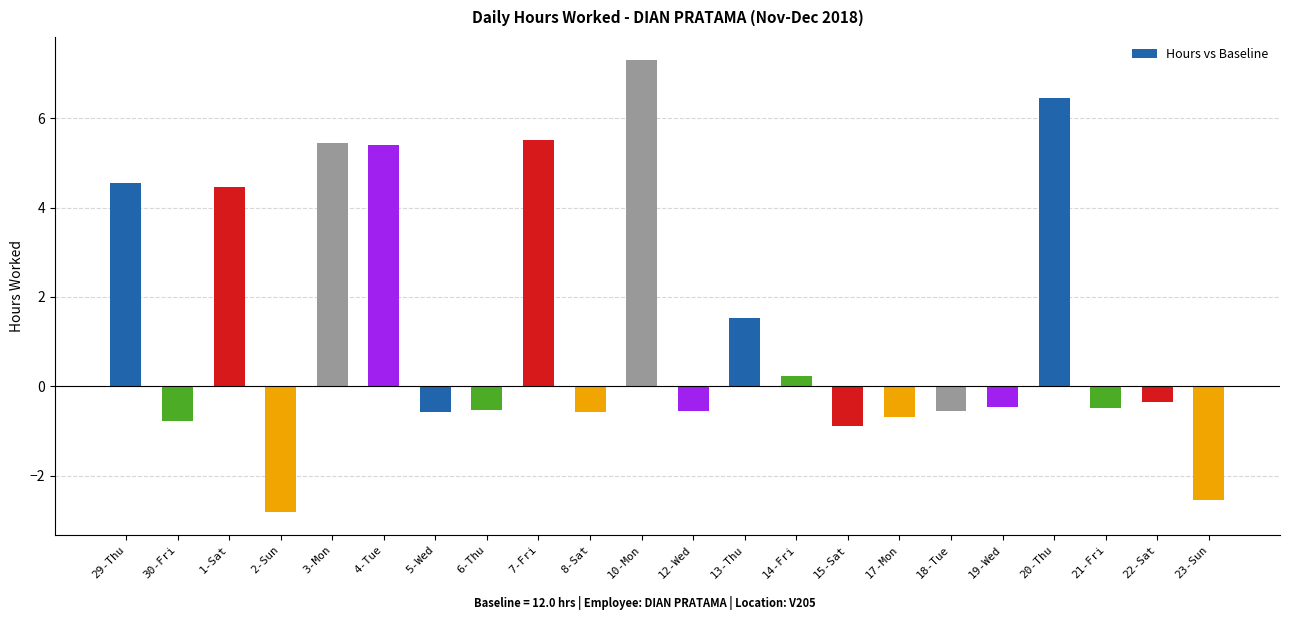

At which category does the chart reach its peak across all series?

10-Mon